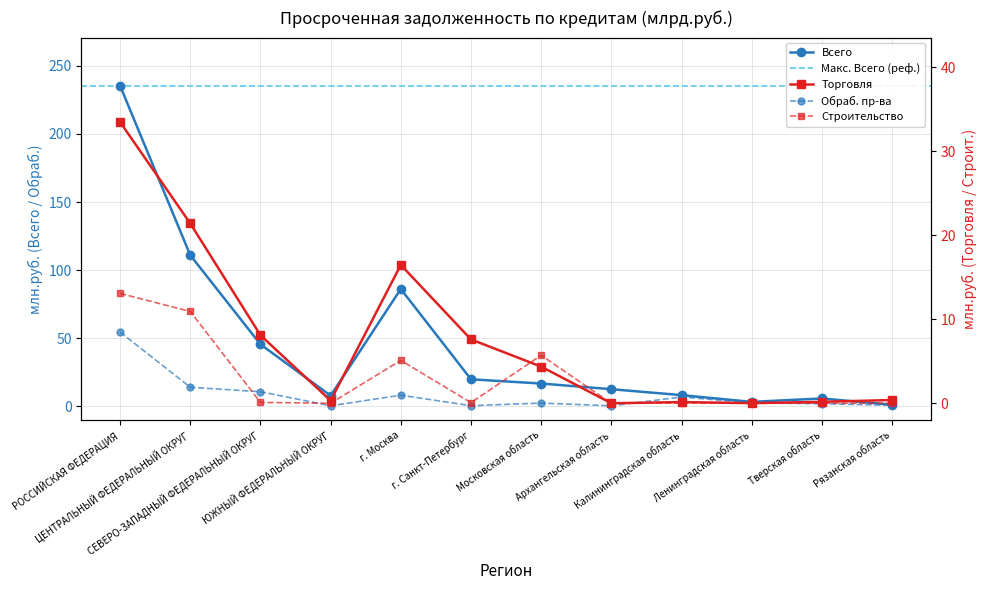

Does the chart have visible grid lines?

Yes